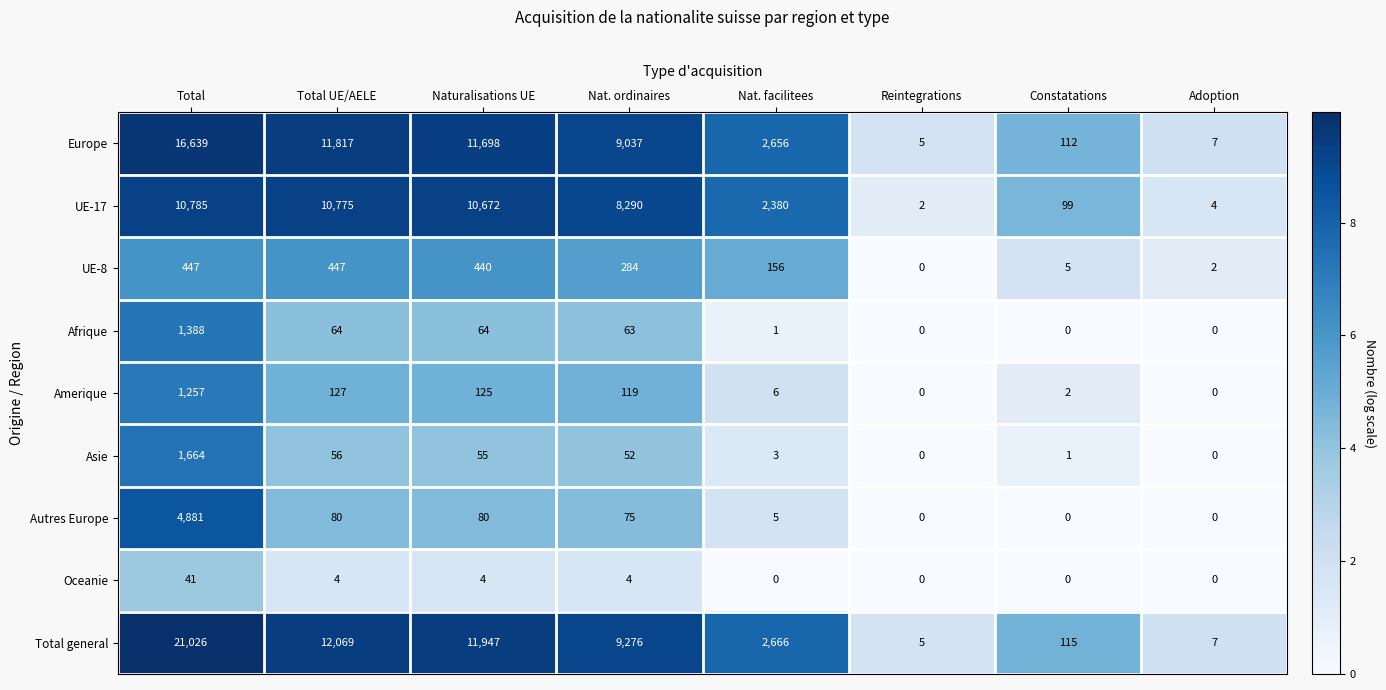

Which series has the largest range (max minus min)?

Total general